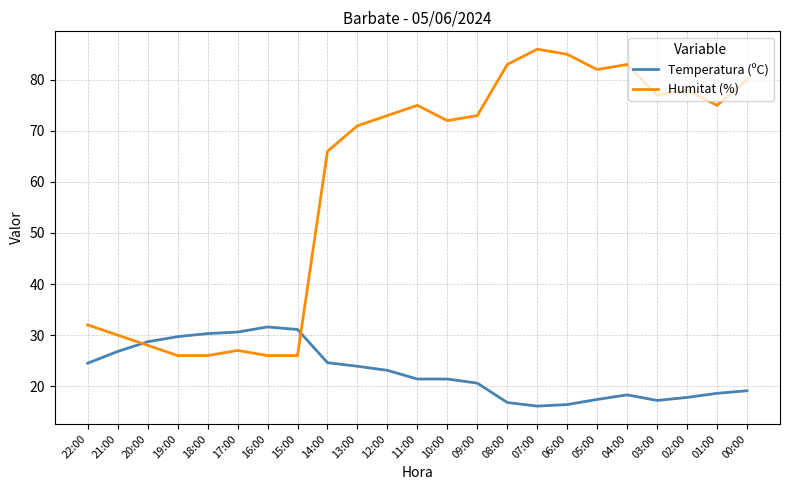

Which series has the largest total across all categories?

Humitat (%)